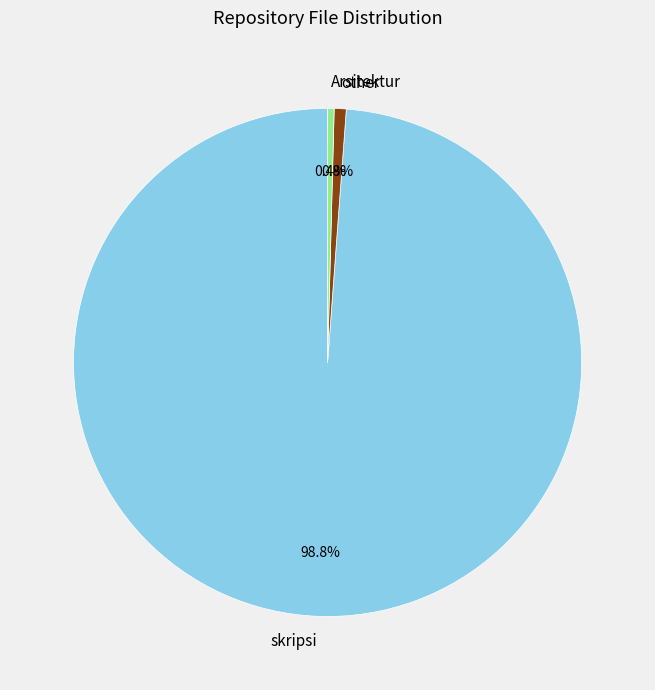

Between other and skripsi, which is larger?

skripsi